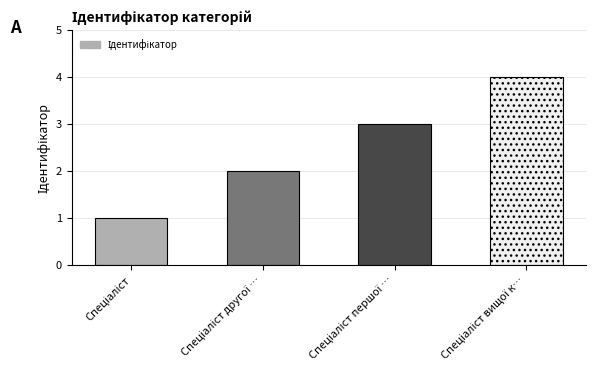

What is the difference between the maximum and minimum values?

3